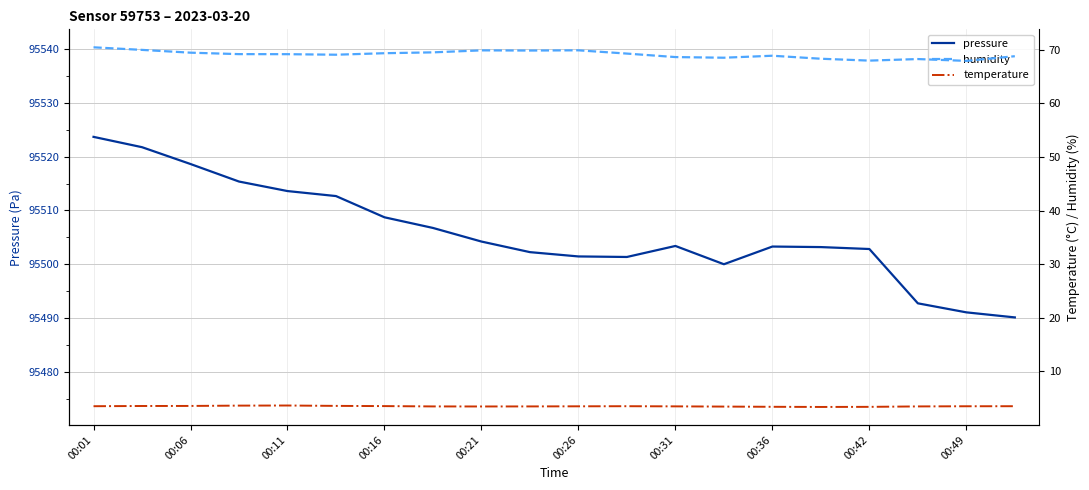

What is the highest value of the pressure series?

95523.7